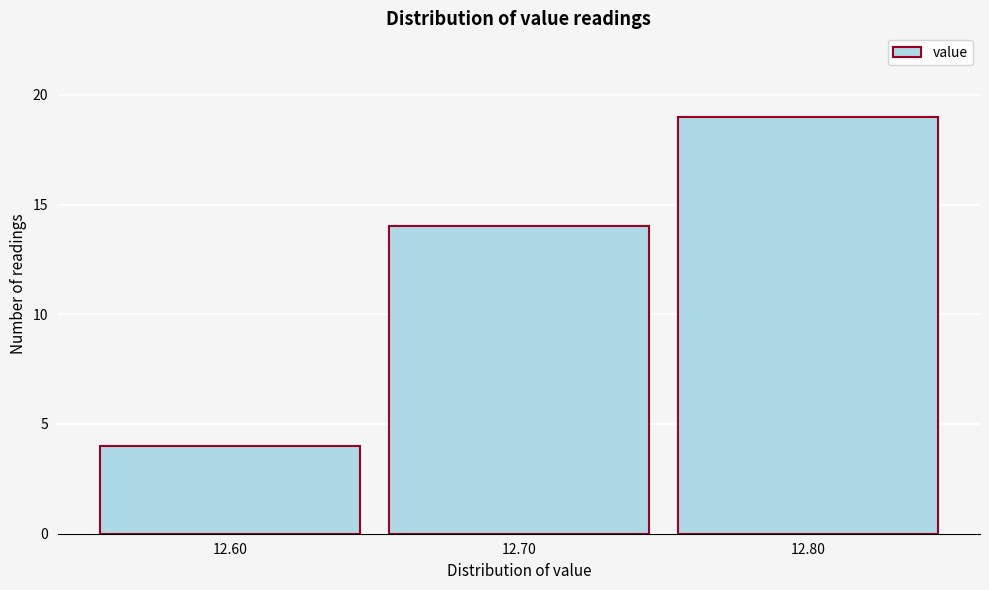

Over which range of the x-axis is the bar tallest?

12.75 to 12.85